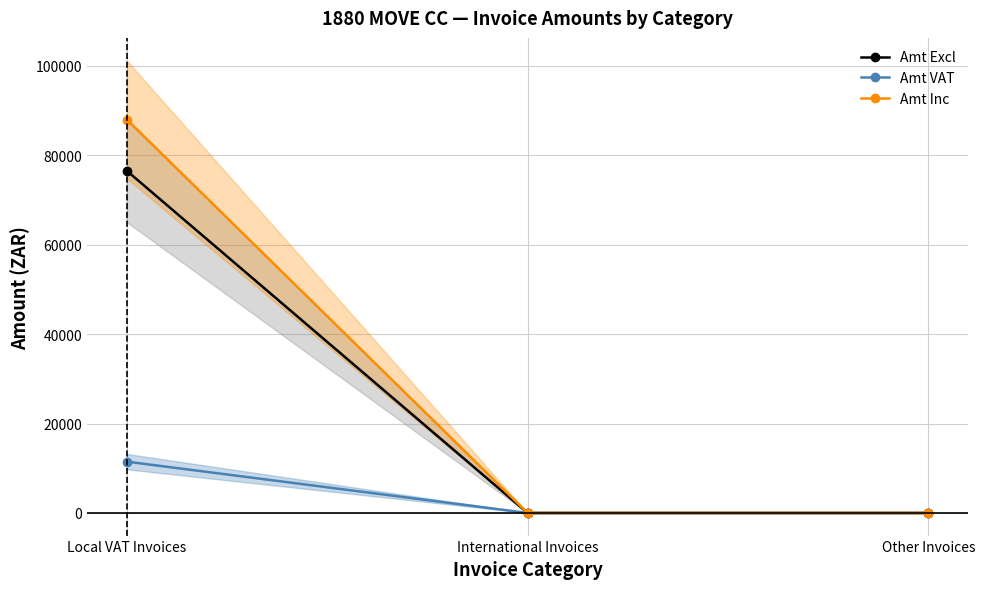

Which series has the largest range (max minus min)?

Amt Inc